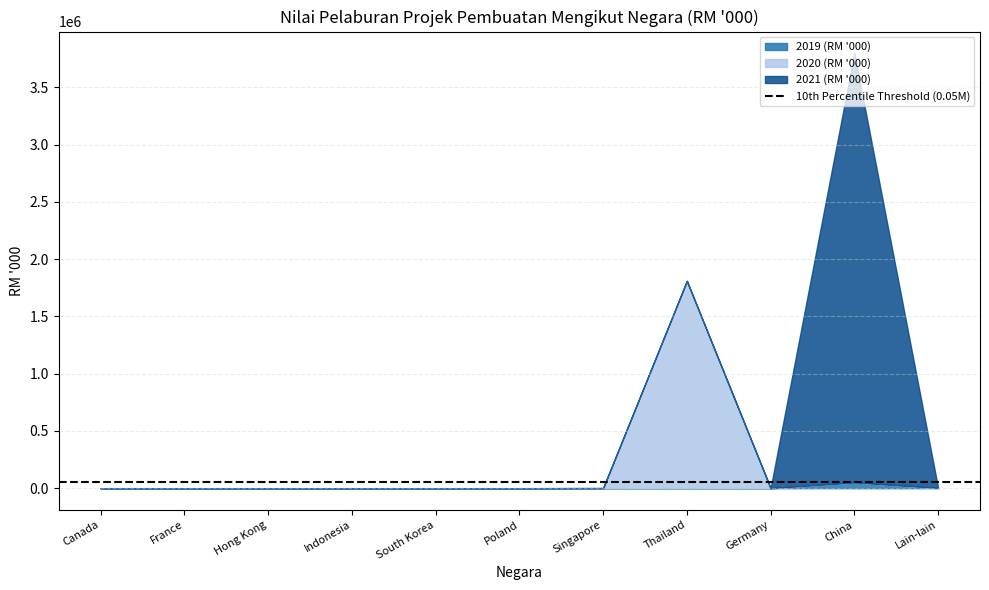

Is it true that 2021 (RM '000) equals 1794106.5 at Hong Kong?

False